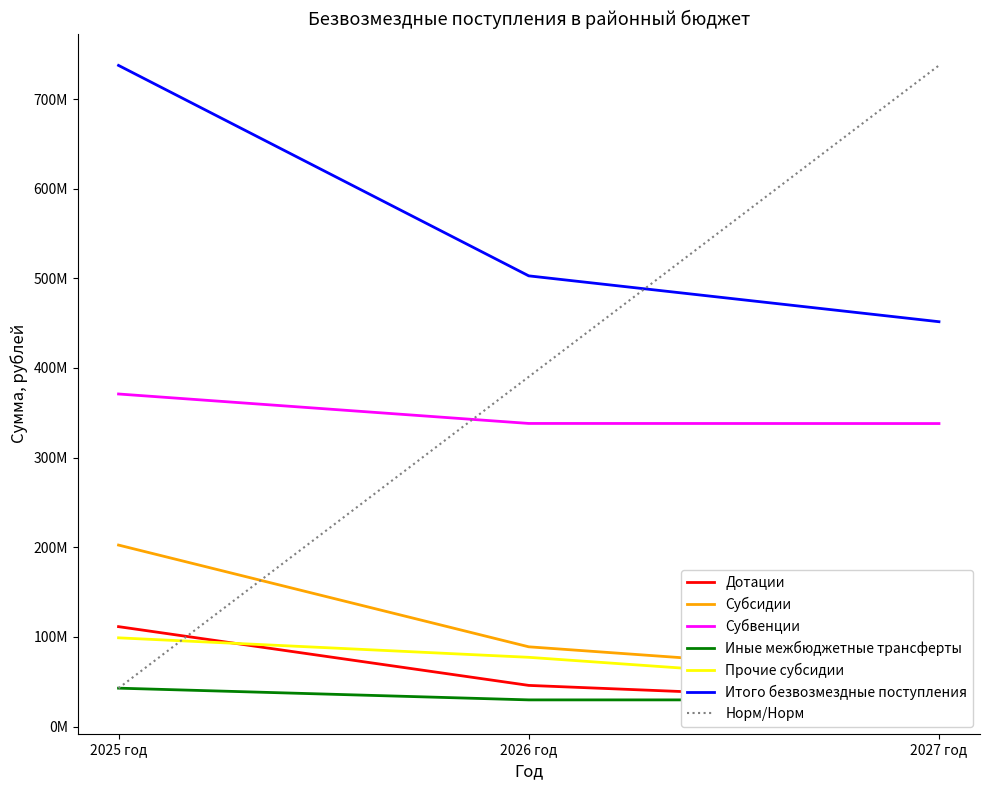

At which category is the sum across all series the highest?

2025 год